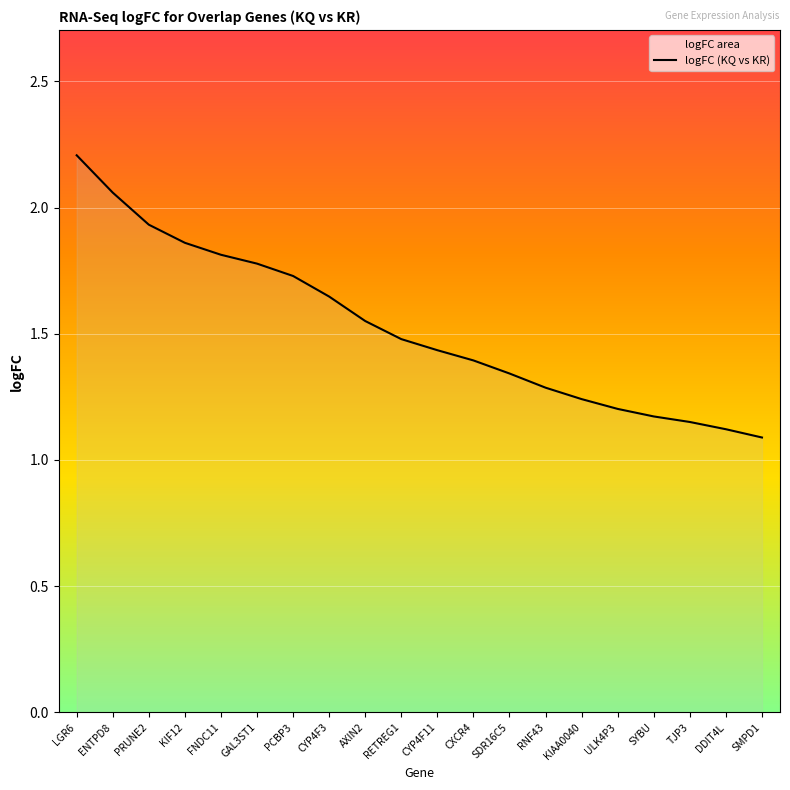

What is the sum of all values?

30.5